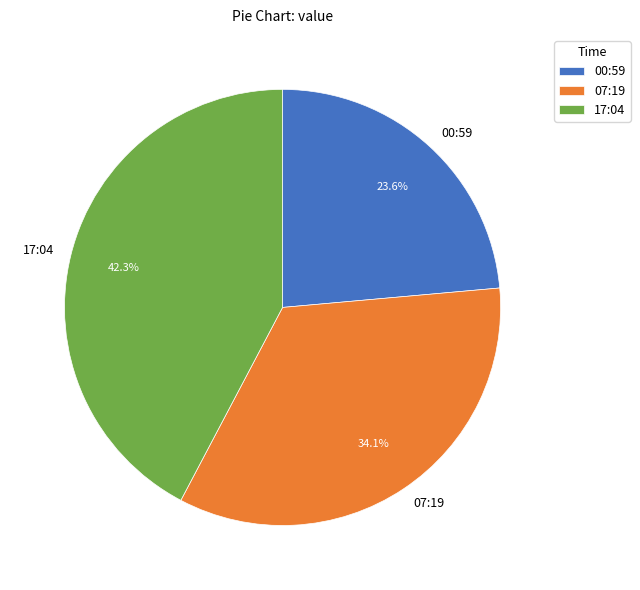

To the nearest percent, what is the difference between the largest and smallest slice percentages?

19%